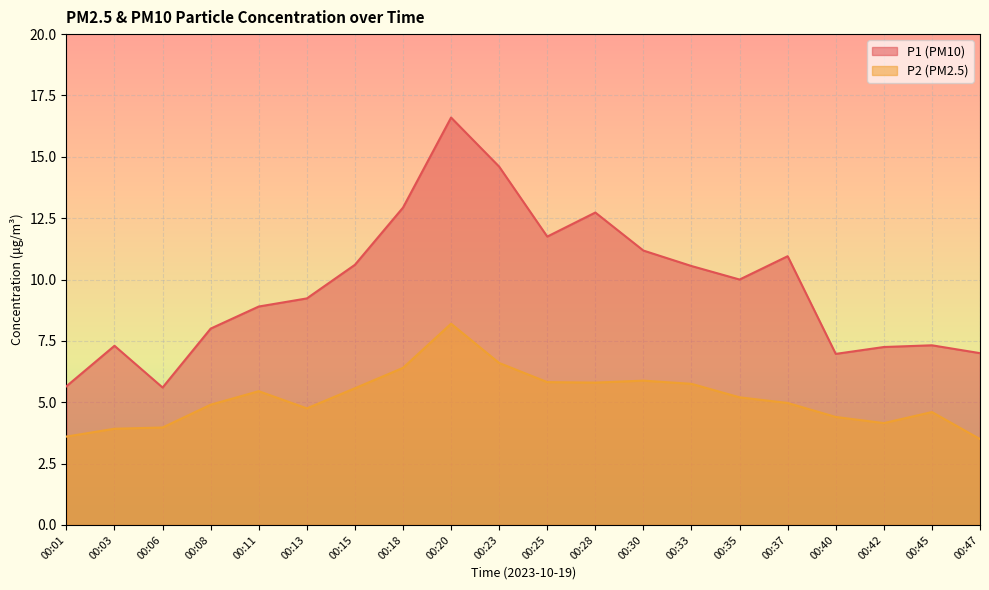

What are all the series names shown in the legend?

P1 (PM10), P2 (PM2.5)